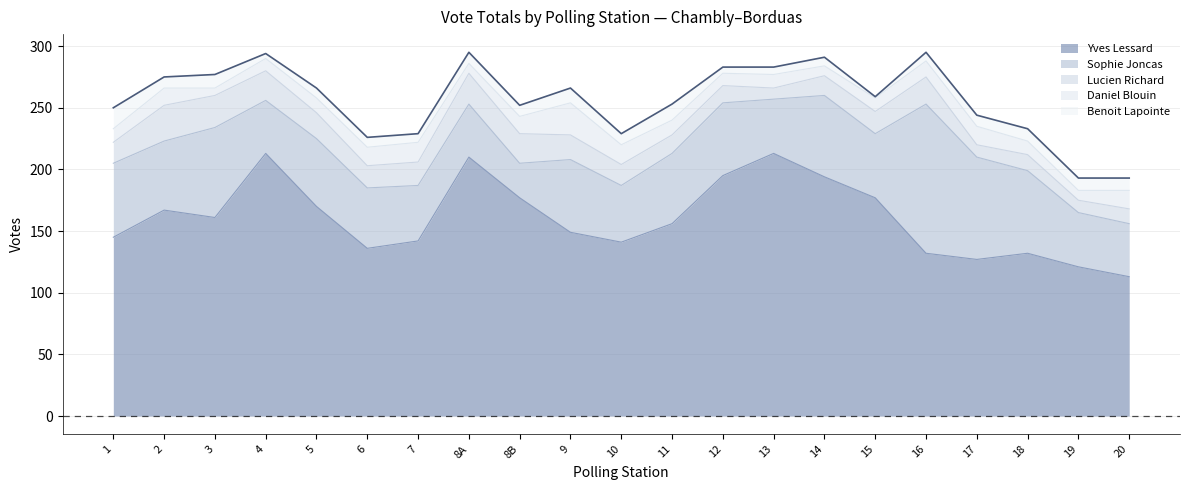

At which label does Lucien Richard reach its minimum?

13